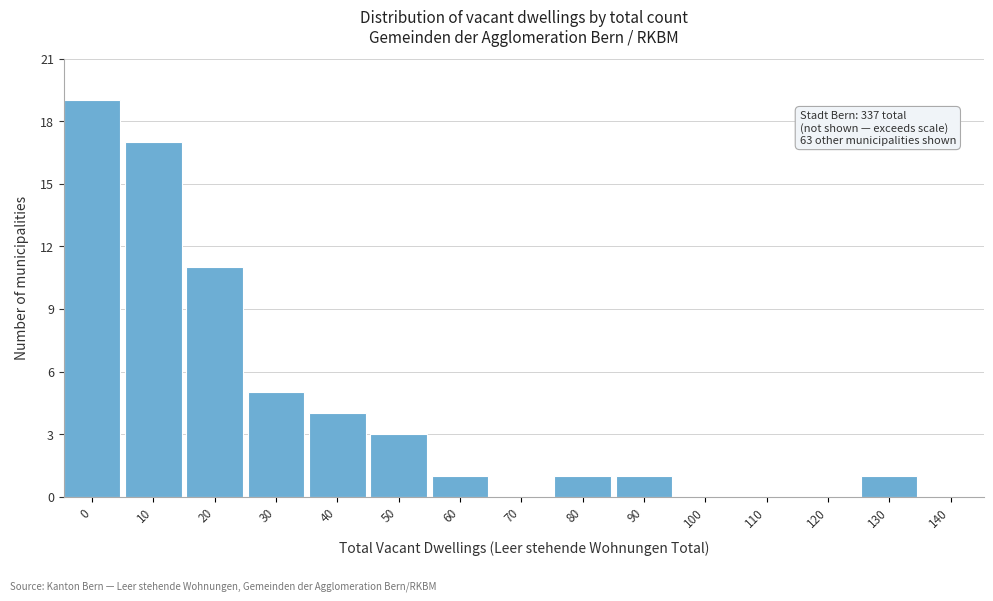

Reading left to right, extract all data points from this chart.

0=19	10=17	20=11	30=5	40=4	50=3	60=1	70=0	80=1	90=1	100=0	110=0	120=0	130=1	140=0